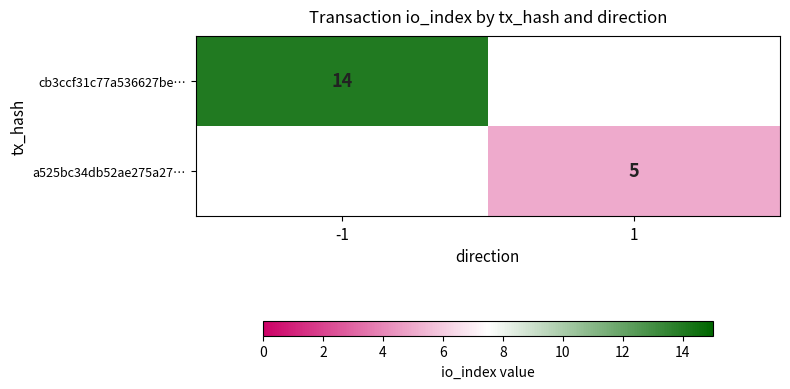

True or false: a525bc34db52ae275a27… has a value of 1 at 1.

False